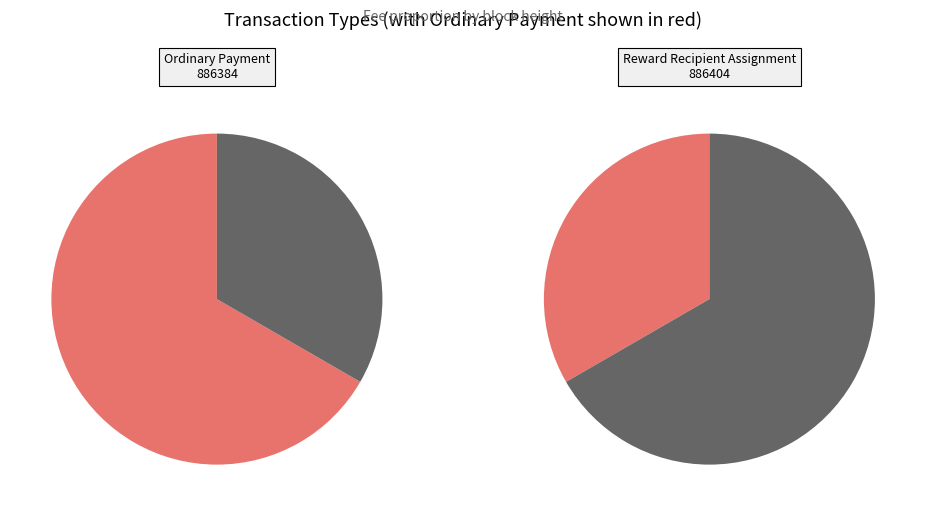

What is the majority slice?

886384